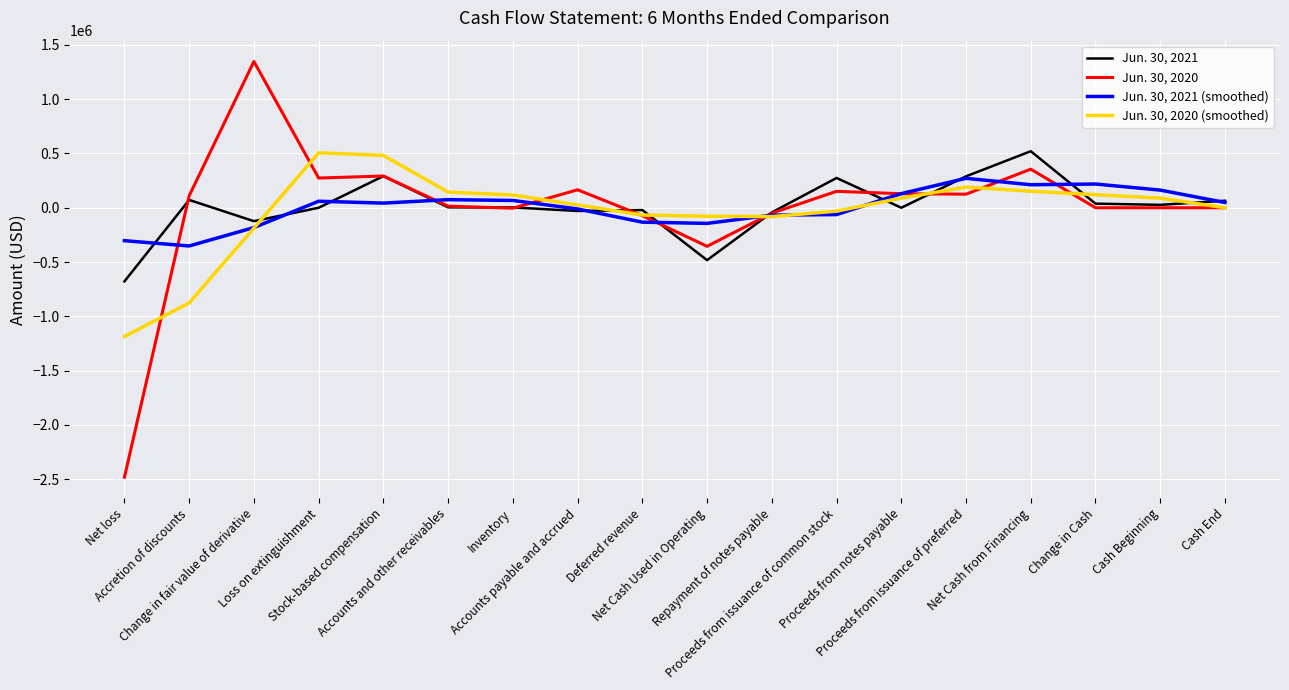

Rank the series by their maximum value, from highest to lowest.

Jun. 30, 2020, Jun. 30, 2021, Jun. 30, 2020 (smoothed), Jun. 30, 2021 (smoothed)